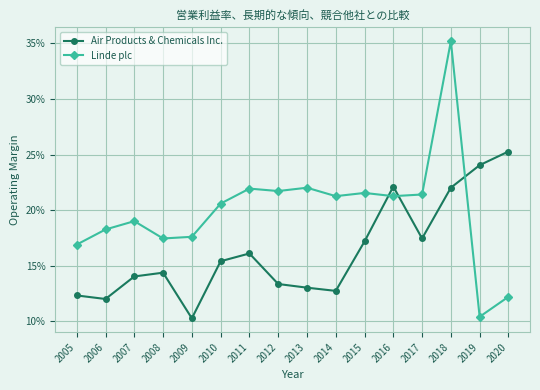

Reading left to right, transcribe all the data shown in this chart.

Air Products & Chemicals Inc.: 2005=0.1	2006=0.1	2007=0.1	2008=0.1	2009=0.1	2010=0.2	2011=0.2	2012=0.1	2013=0.1	2014=0.1	2015=0.2	2016=0.2	2017=0.2	2018=0.2	2019=0.2	2020=0.3
Linde plc: 2005=0.2	2006=0.2	2007=0.2	2008=0.2	2009=0.2	2010=0.2	2011=0.2	2012=0.2	2013=0.2	2014=0.2	2015=0.2	2016=0.2	2017=0.2	2018=0.4	2019=0.1	2020=0.1